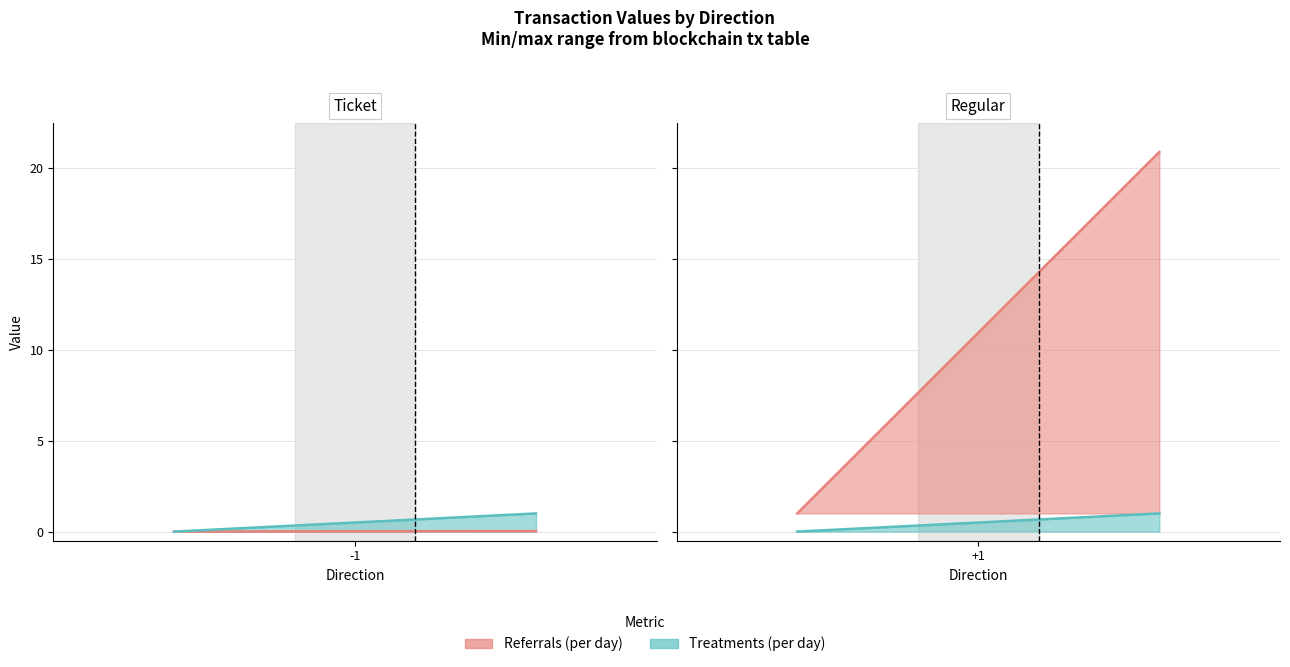

What is the highest value of the Referrals (per day) series?

20.9